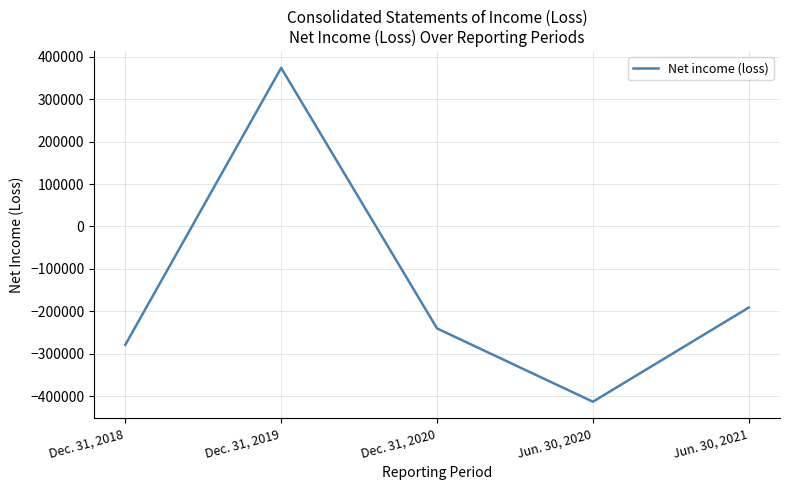

At which label does the data first exceed -240580?

Dec. 31, 2019